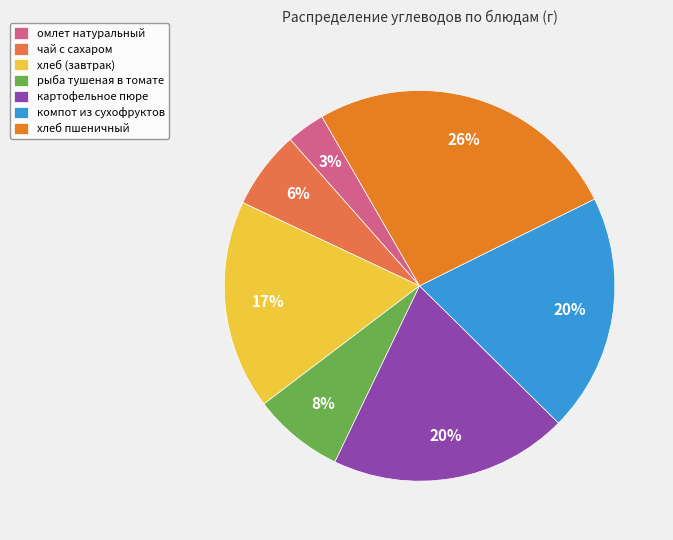

To the nearest percent, what portion does компот из сухофруктов represent?

20%